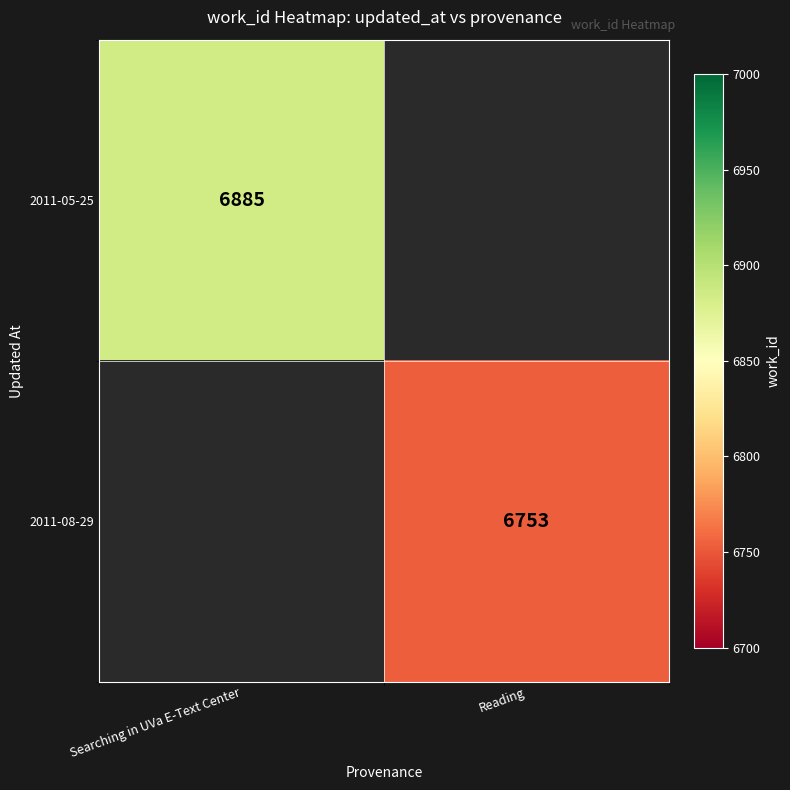

Is the value of 2011-05-25 at Searching in UVa E-Text Center greater than the value of 2011-08-29 at Reading?

Yes